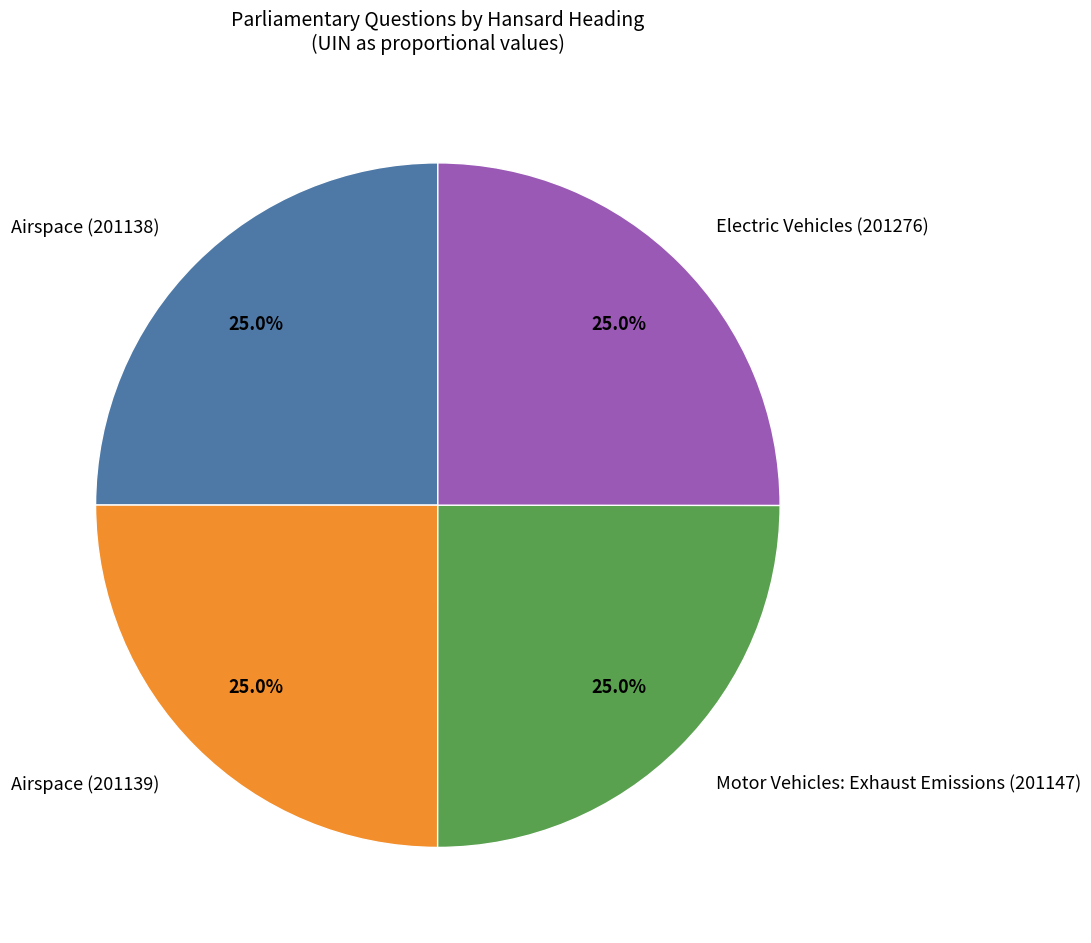

To the nearest percent, what is the average slice percentage?

25%